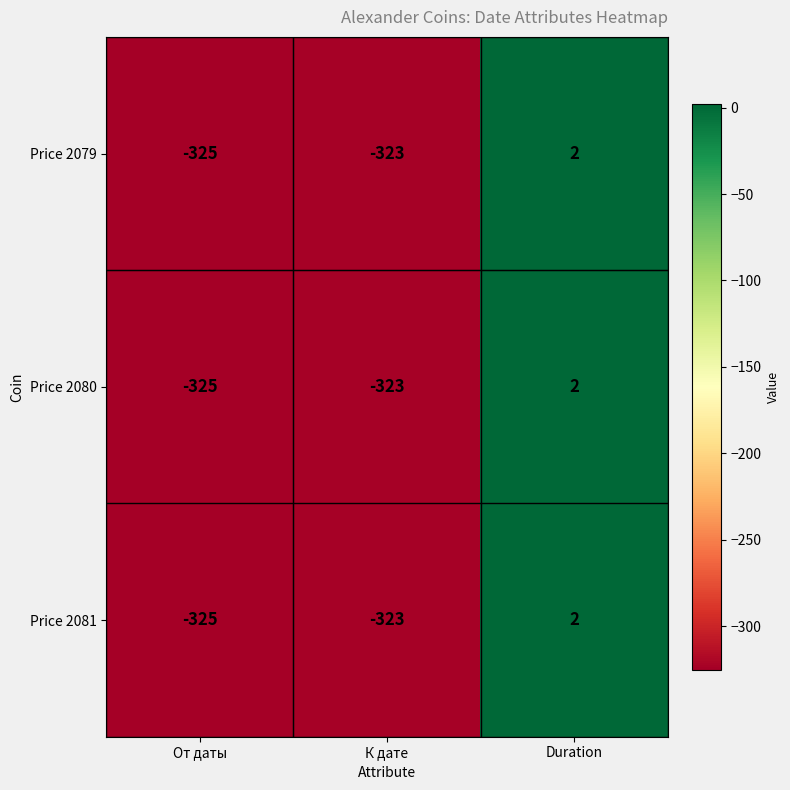

True or false: Price 2080 has a value of -323 at К дате.

True